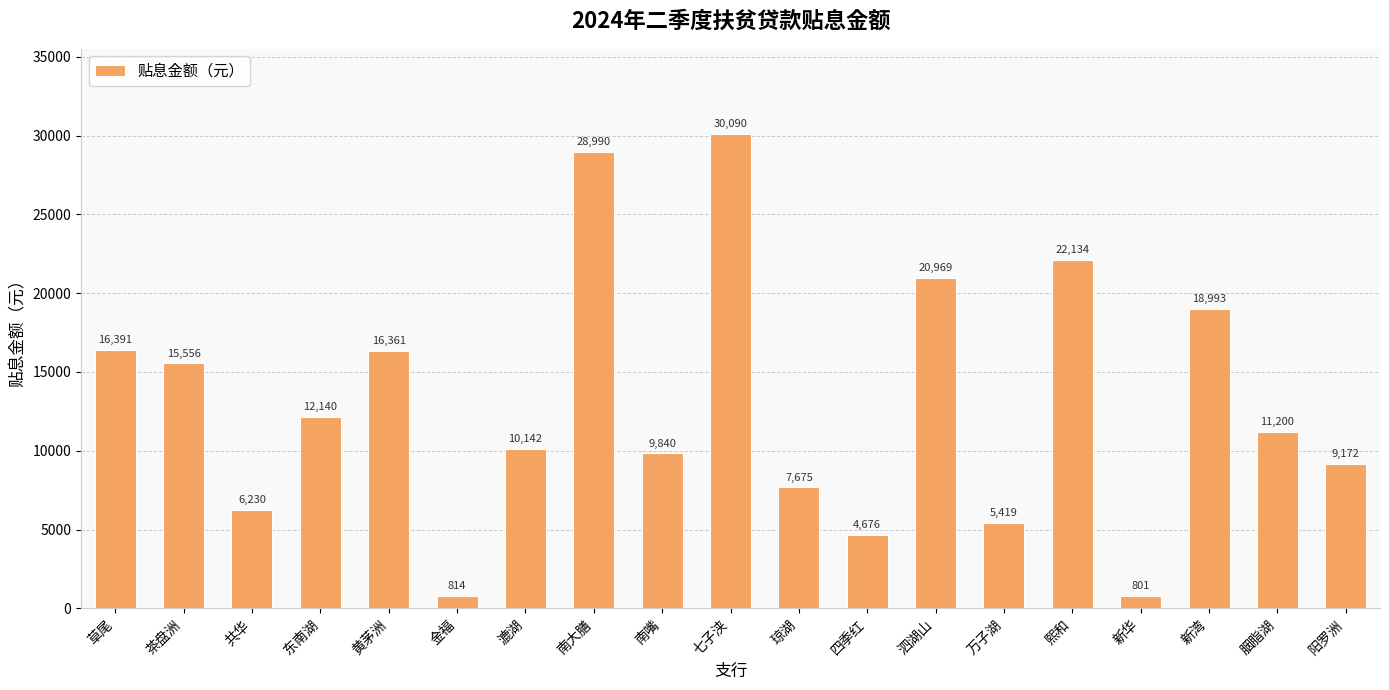

Where is the data nearest to the value 15445?

茶盘洲